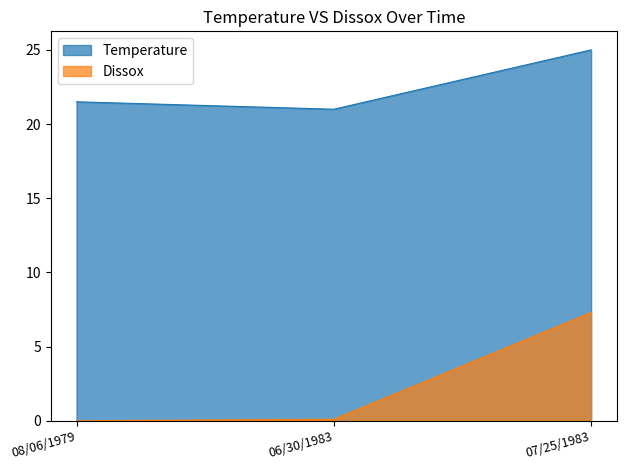

Which category has the lowest value in the Temperature series?

06/30/1983